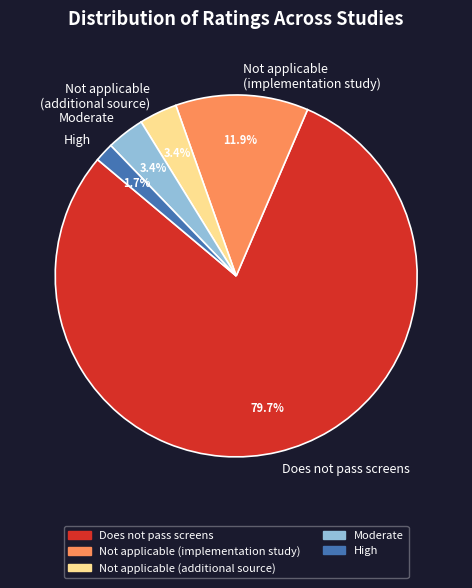

Which category accounts for the majority?

Does not pass screens